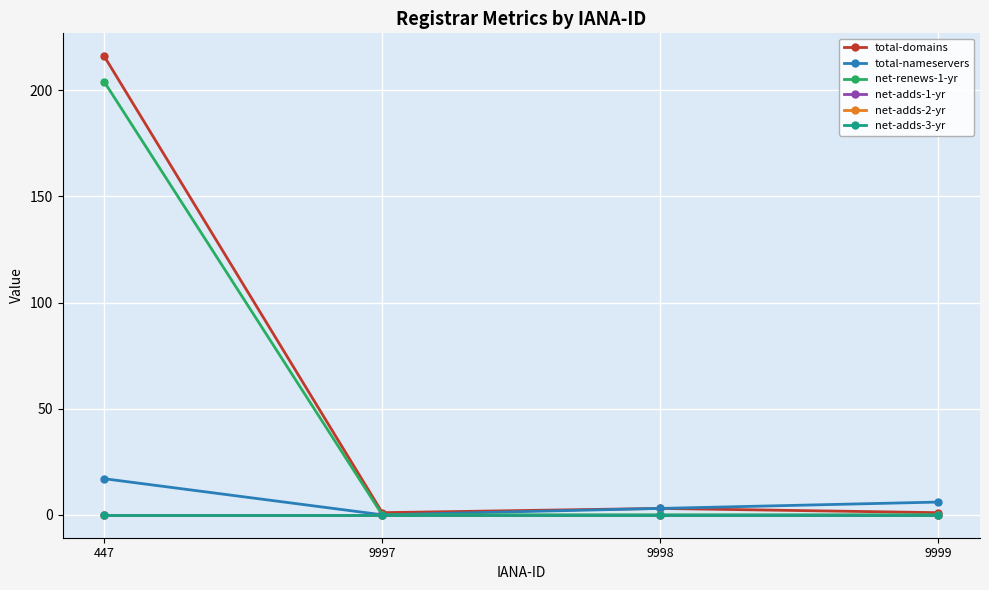

Does the chart have visible grid lines?

Yes